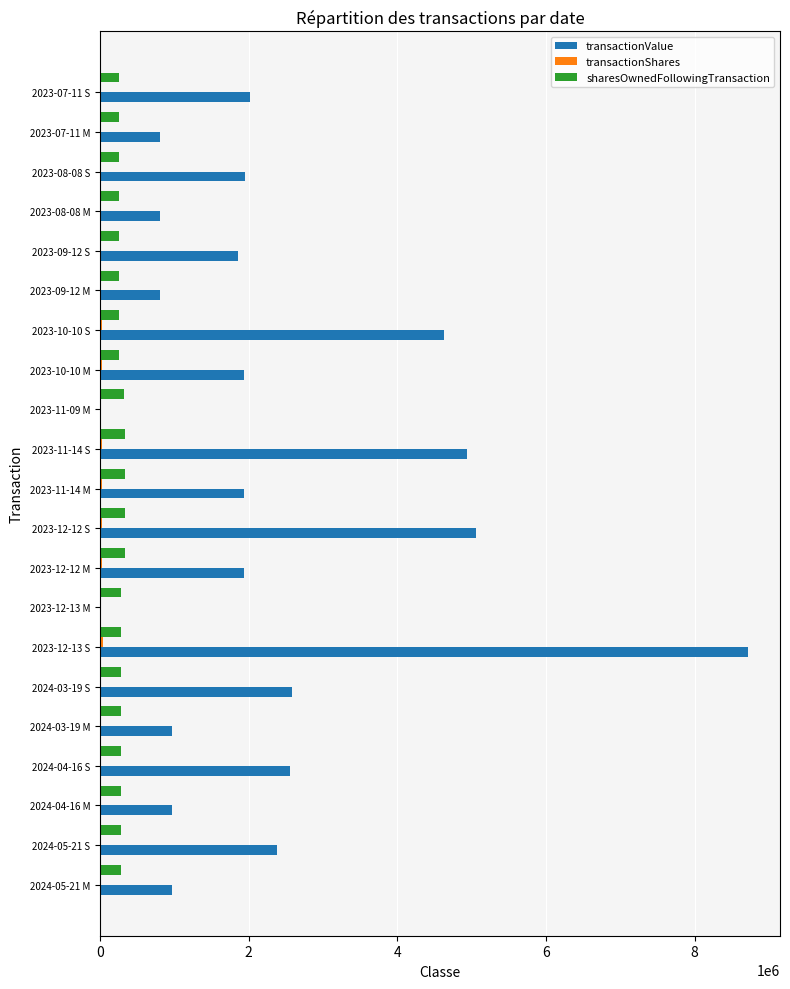

Count the number of data series in this chart.

3